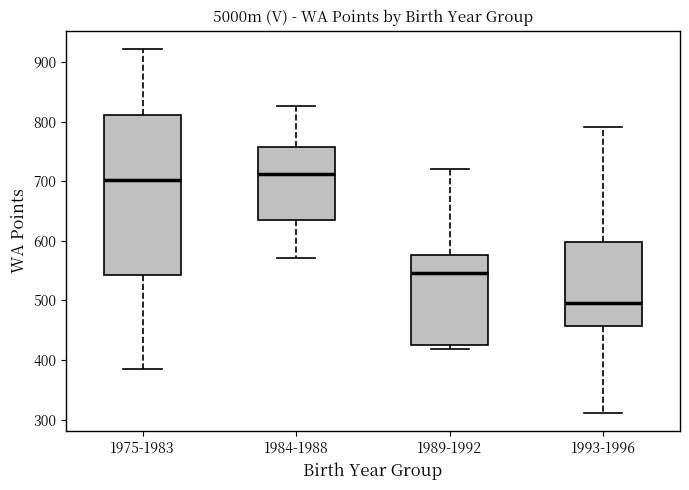

Reading left to right, transcribe this box plot: for each box, give where its median line is, the range the box spans, and where its two whiskers end, as read against the y-axis. The values are not printed on the chart, so give them approximately, as read against the axis.

1975-1983: median 700, box 540 to 810, whiskers 390 to 920
1984-1988: median 710, box 640 to 760, whiskers 570 to 830
1989-1992: median 550, box 430 to 580, whiskers 420 to 720
1993-1996: median 500, box 460 to 600, whiskers 310 to 790